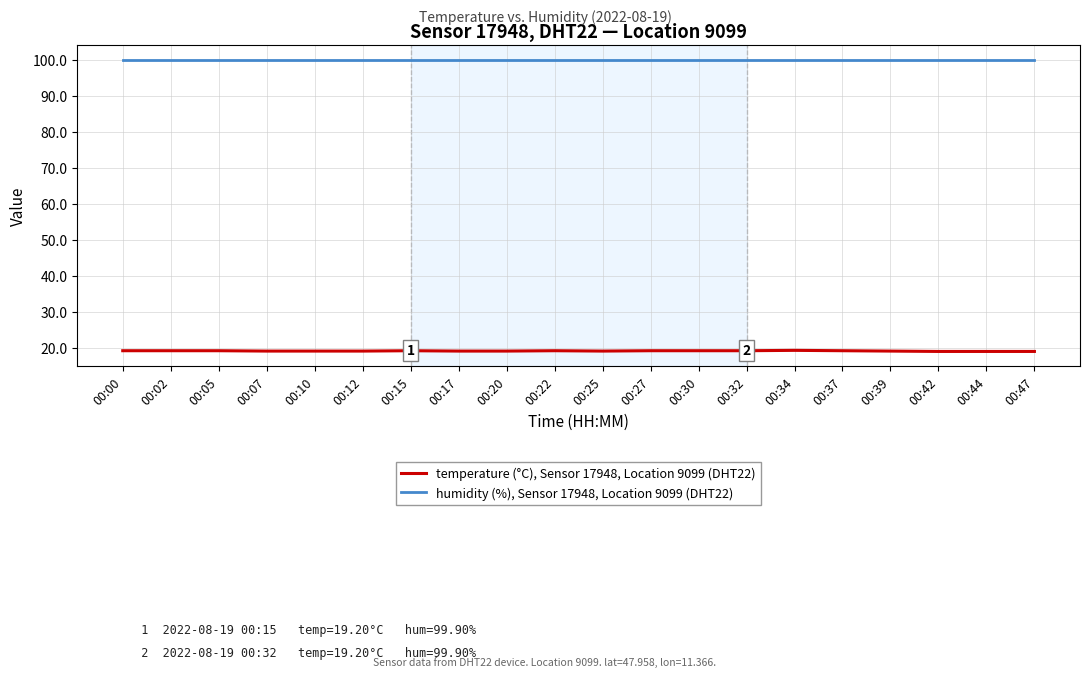

True or false: temperature (°C), Sensor 17948, Location 9099 (DHT22) and humidity (%), Sensor 17948, Location 9099 (DHT22) intersect in this chart.

False